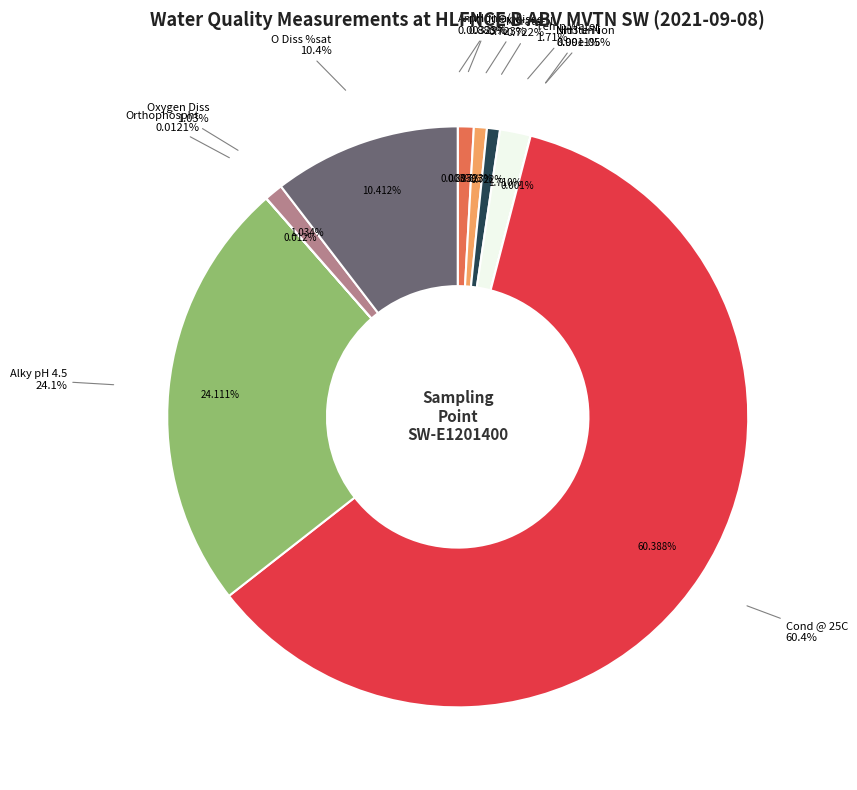

Rank the categories by value from lowest to highest.

NH3 un-ion, Nitrite-N, Ammonia(N), Orthophospht, Nitrate-N, N Oxidised, pH, Oxygen Diss, Temp Water, O Diss %sat, Alky pH 4.5, Cond @ 25C